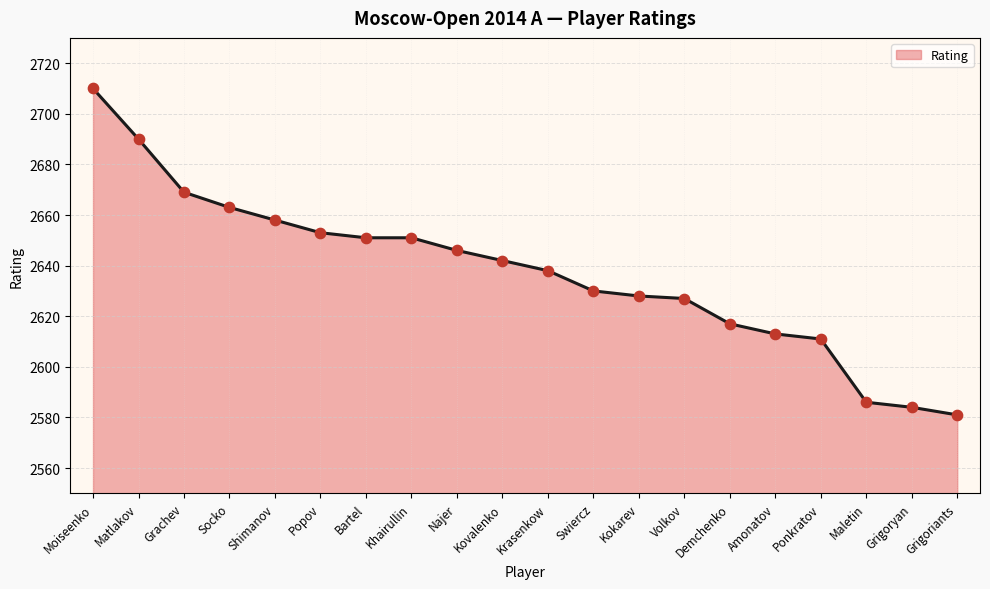

Approximately how many times larger is the value at Grachev compared to Khairullin?

1.0